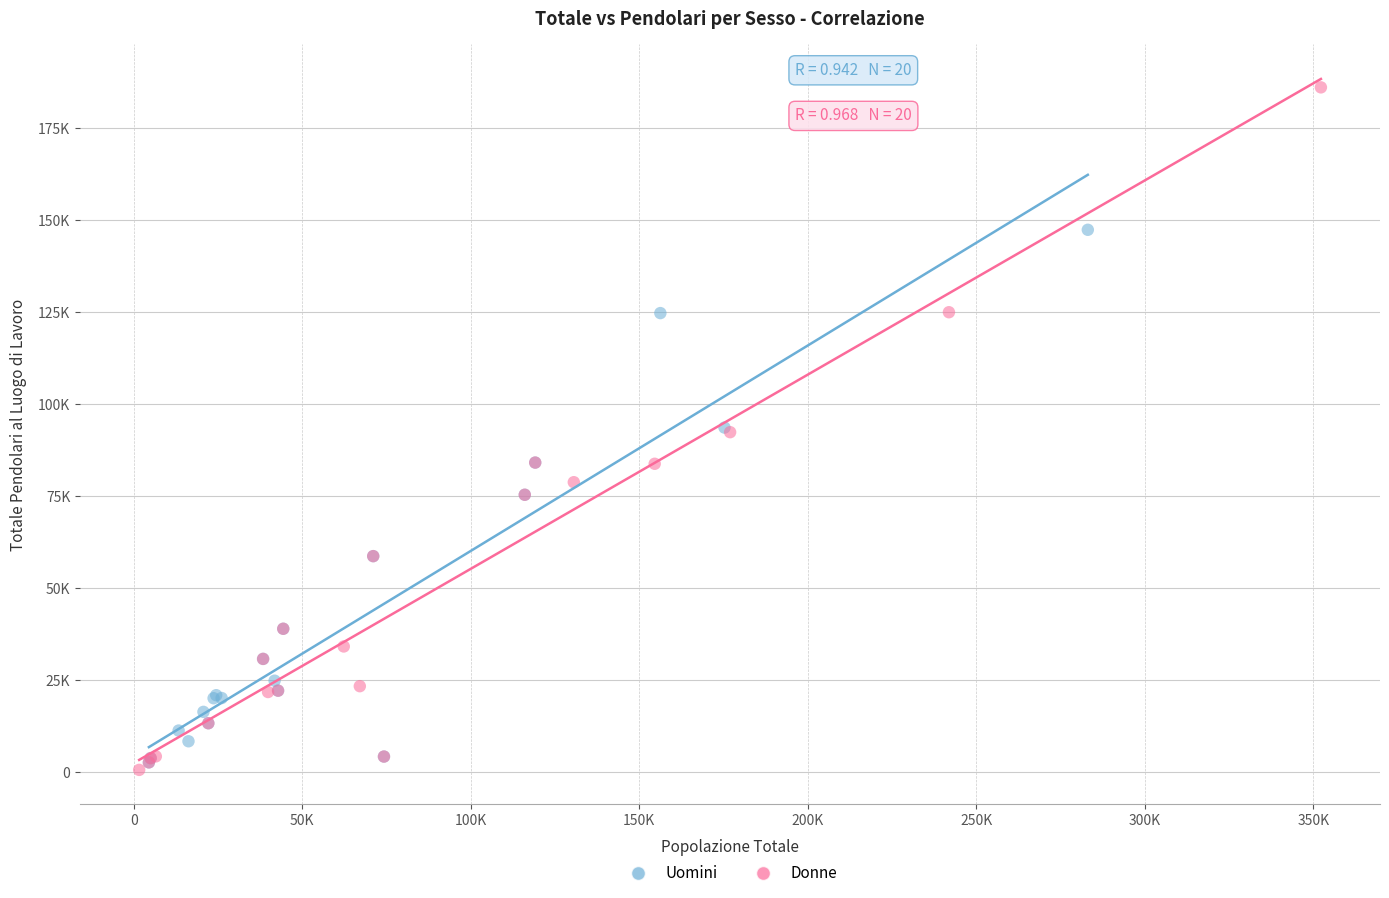

Which series reaches the minimum Y coordinate?

Donne